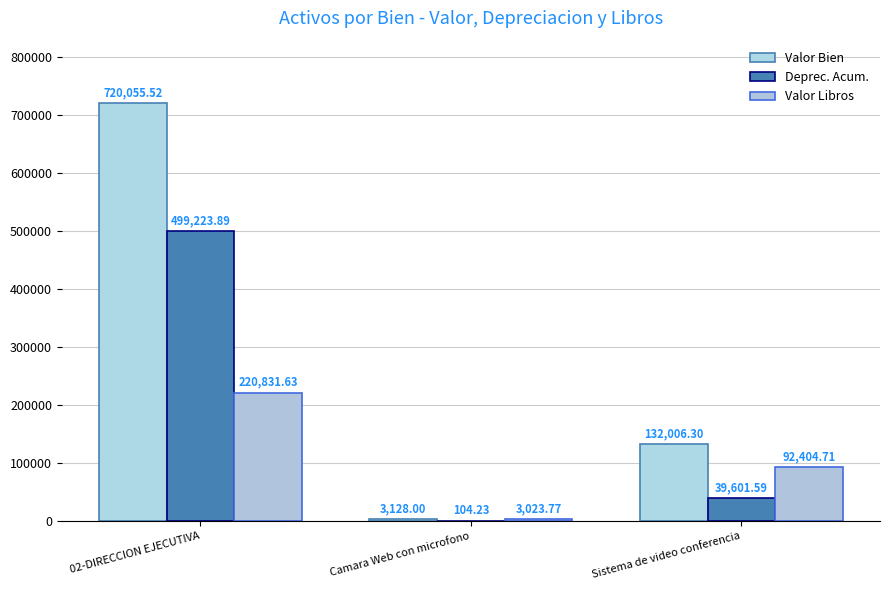

How many data points in Valor Bien are above 132006?

2